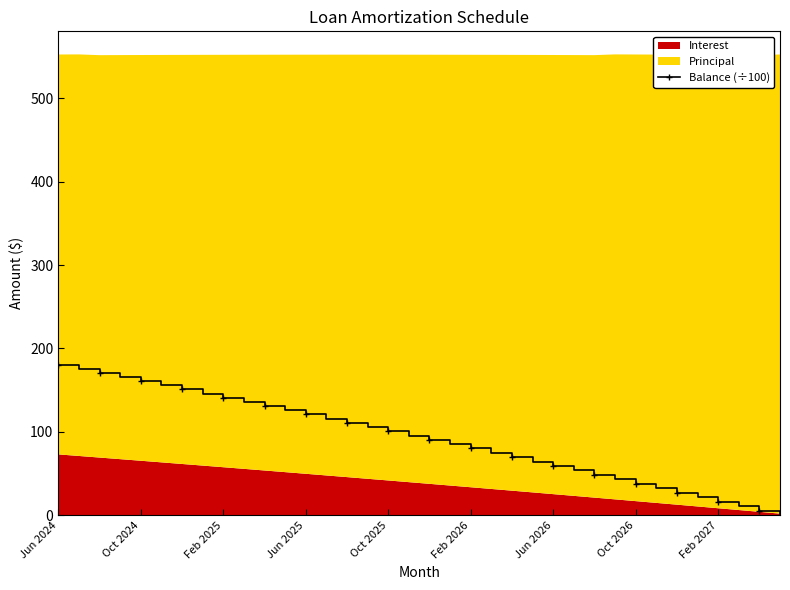

Rank the categories by value from highest to lowest.

Jun 2024, Oct 2024, Feb 2025, Jun 2025, Oct 2025, Feb 2026, Jun 2026, Oct 2026, Feb 2027, 9, 10, 11, 12, 13, 14, 15, 16, 17, 18, 19, 20, 21, 22, 23, 24, 25, 26, 27, 28, 29, 30, 31, 32, 33, 34, 35